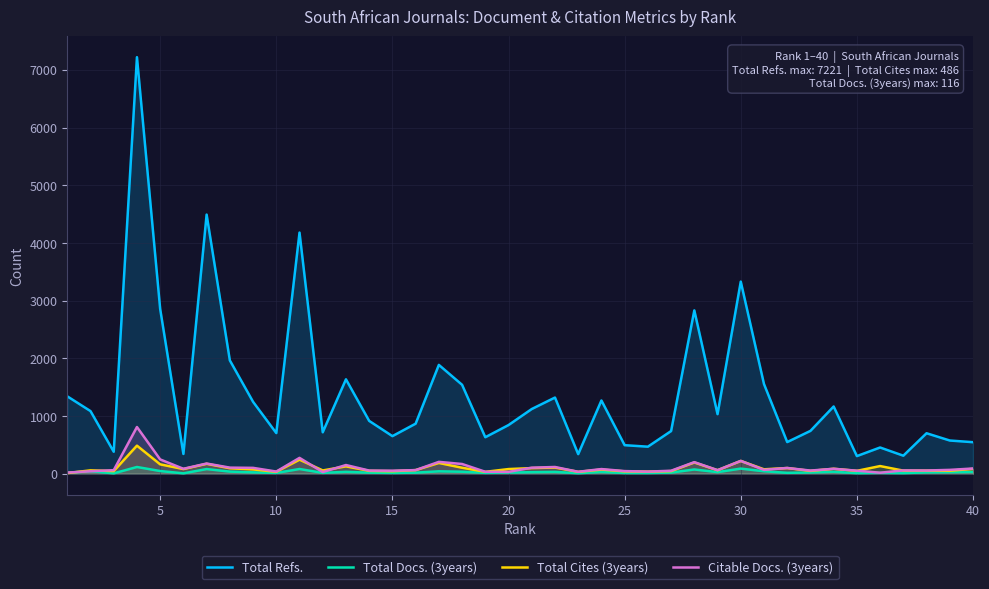

True or false: Total Refs. and Total Cites (3years) cross at least once.

False